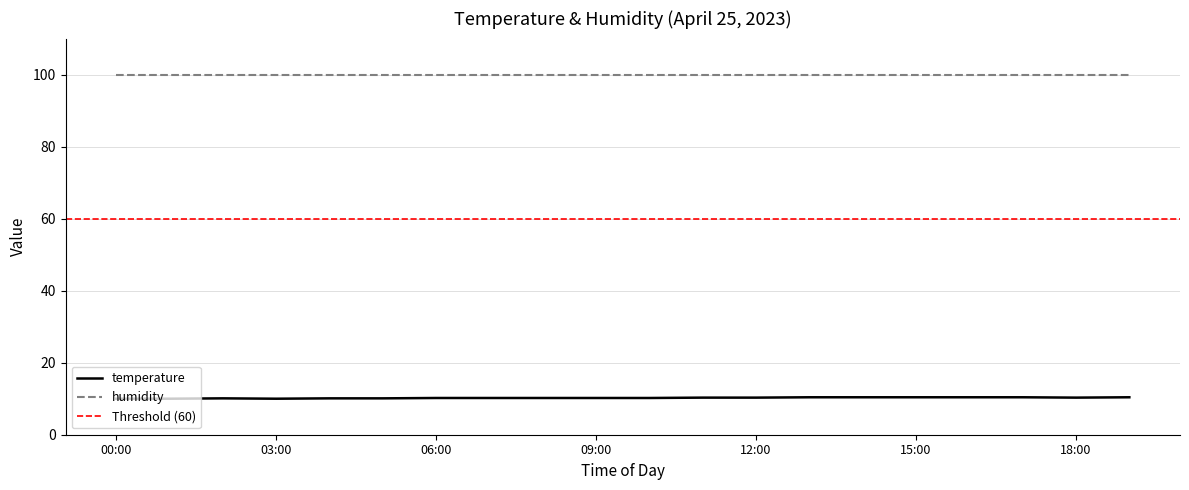

What is the value of the 5th point from the left?

10.1